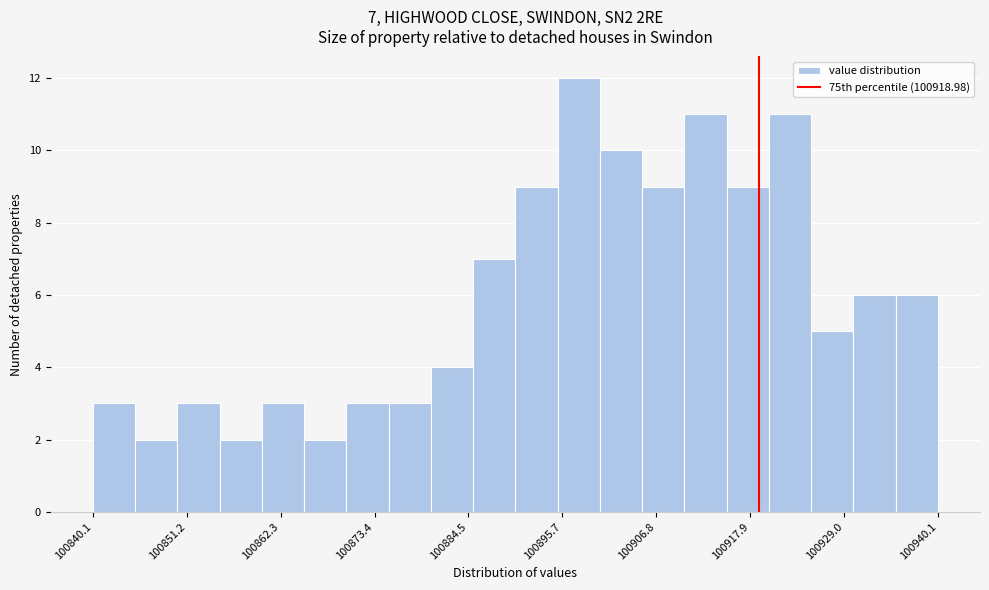

Around what value on the x-axis is the tallest bar? Give the approximate position of its centre, as read against the axis.

100898